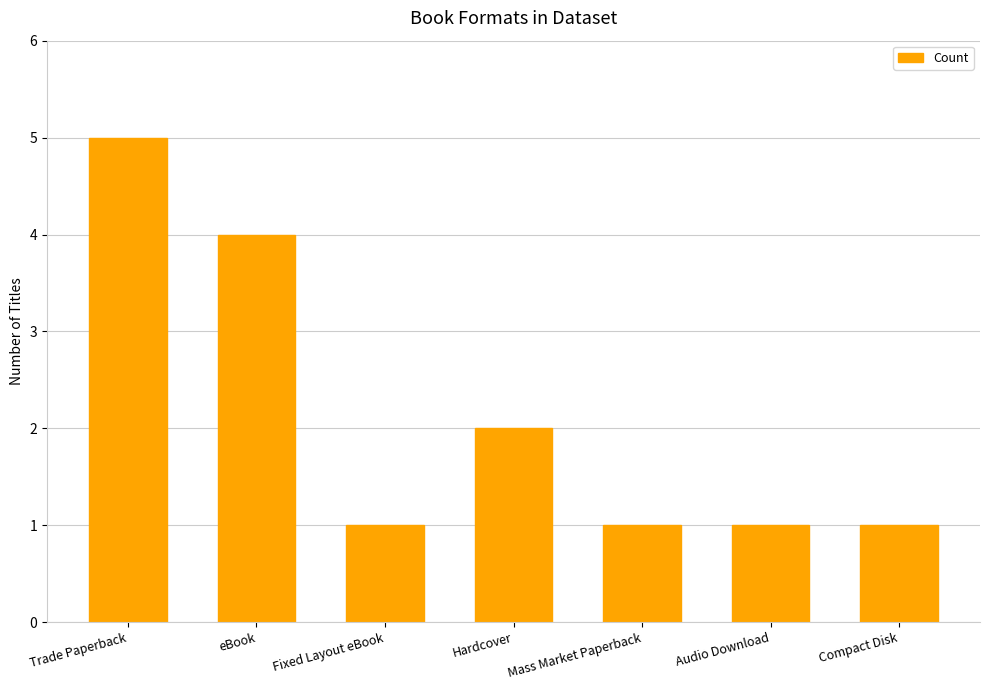

What is the minimum value shown in the chart?

1